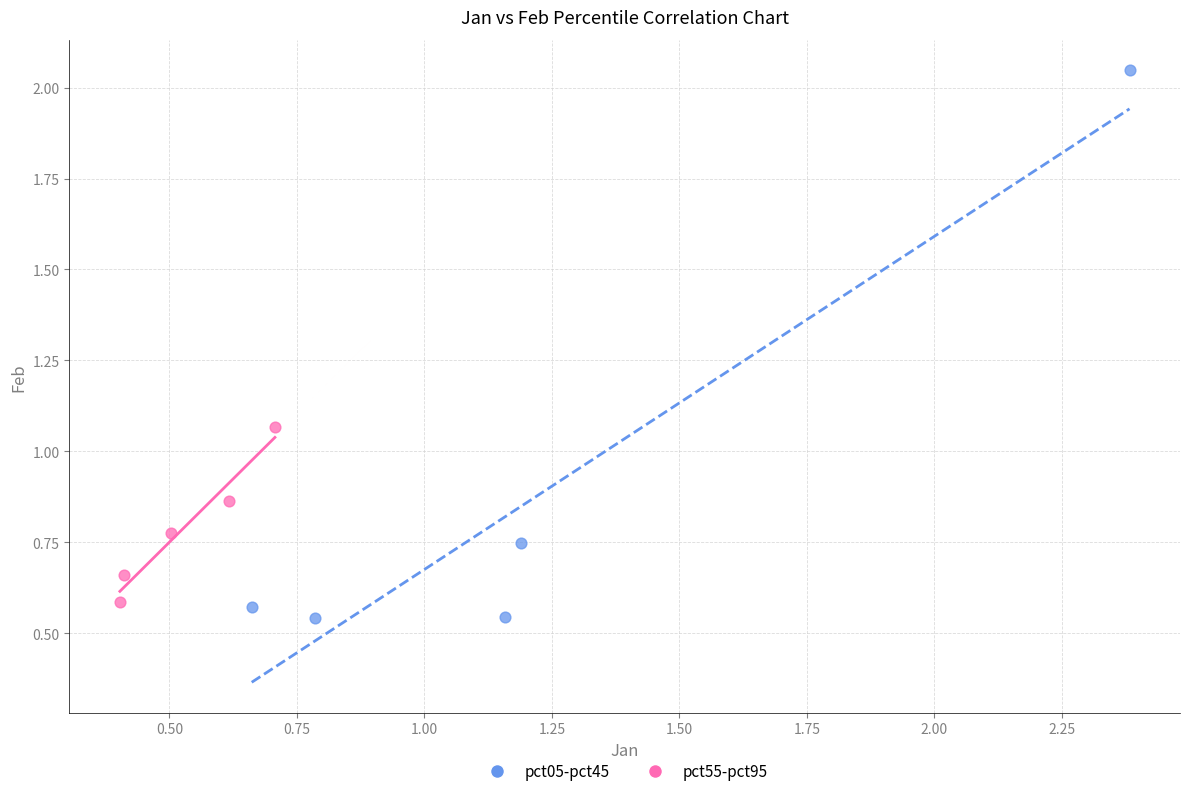

Which series has the widest spread of Y values?

pct05-pct45